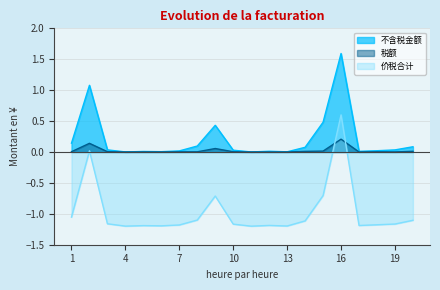

Is the value of 税额 at 8 greater than the value of 不含税金额 at 2?

No